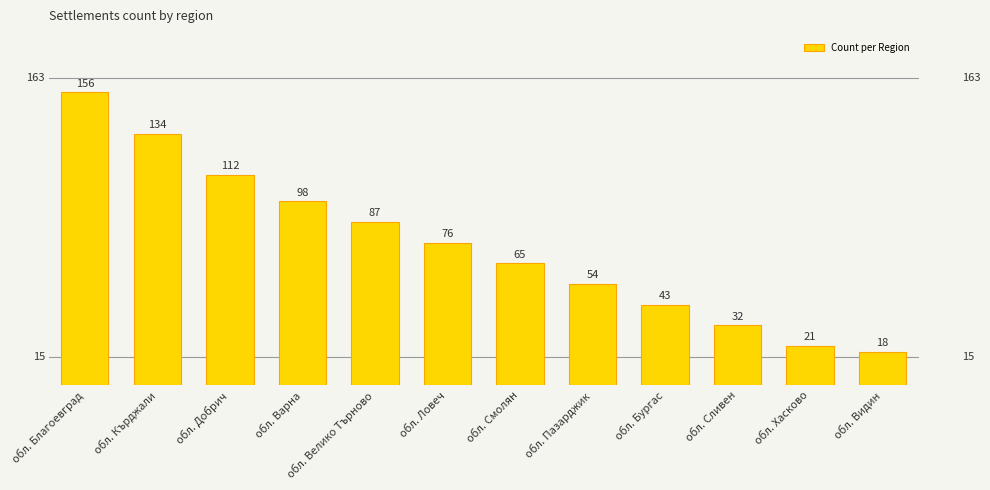

What is the sum of all values?

896